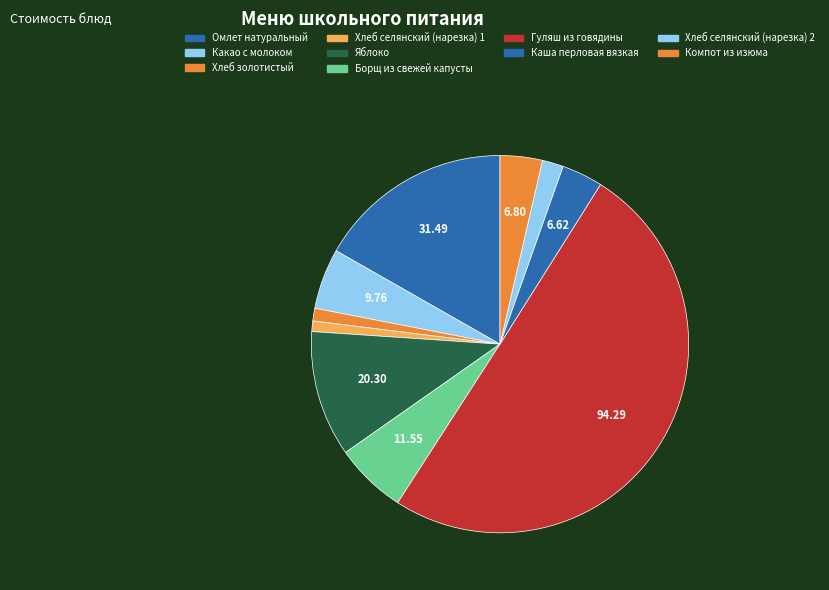

Approximately how many times larger is the value at Компот из изюма compared to Каша перловая вязкая?

1.0